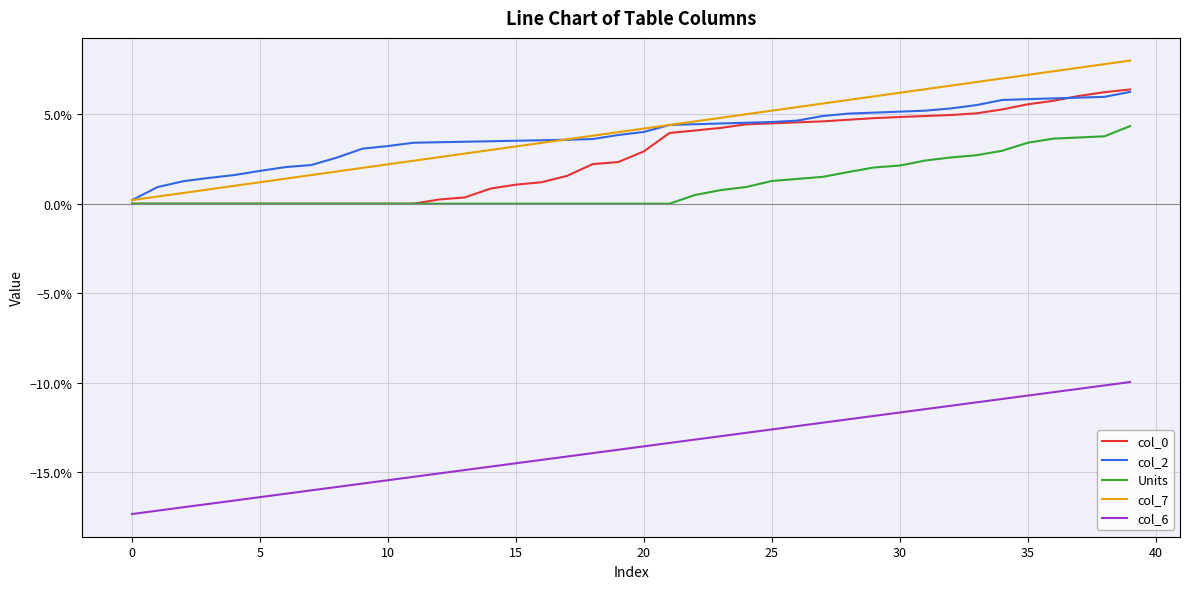

How many times do col_2 and col_0 cross each other?

1